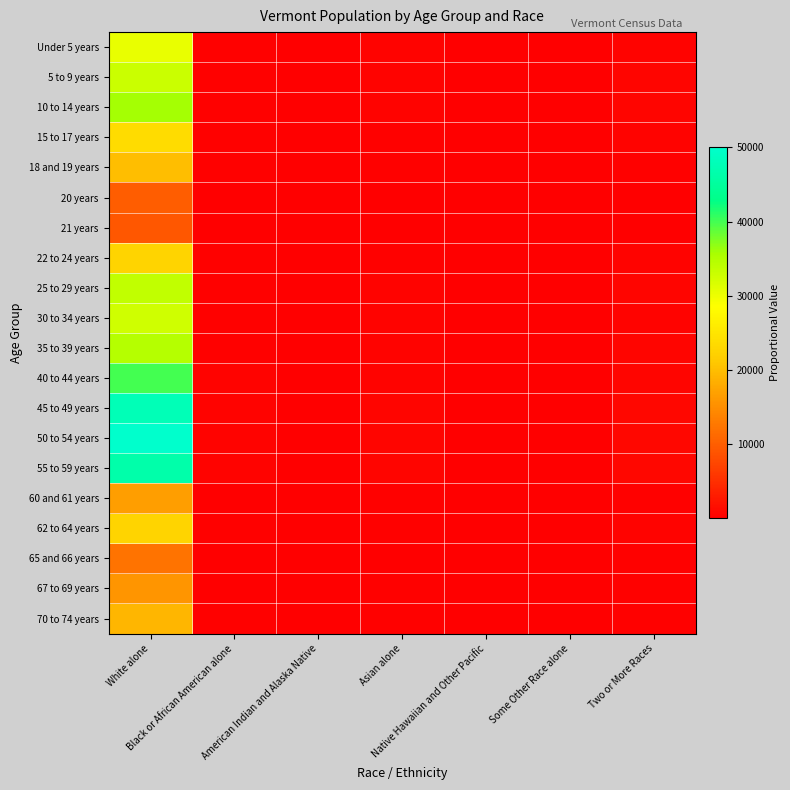

Which series has the widest spread of values?

50 to 54 years